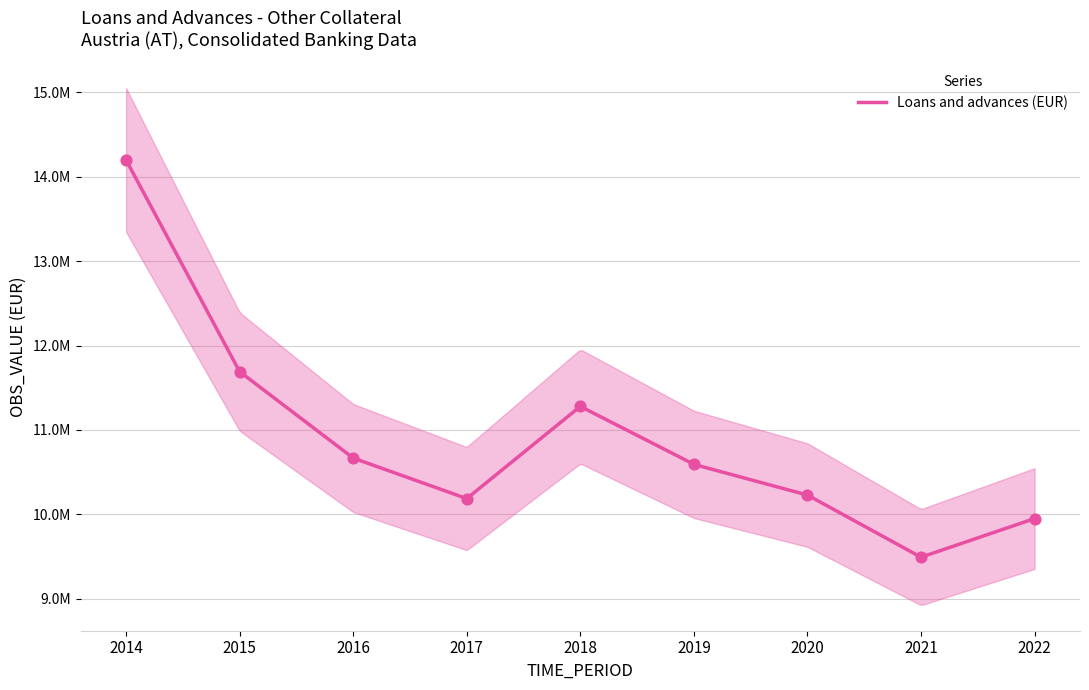

What is the change in value from 2016 to 2020?

-438682